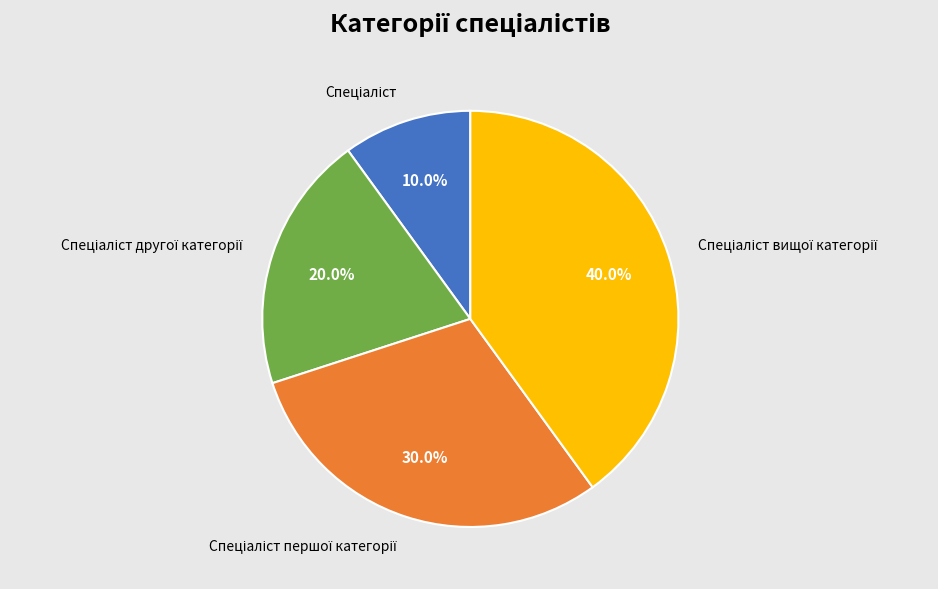

Is there any slice that represents more than half of the pie?

No